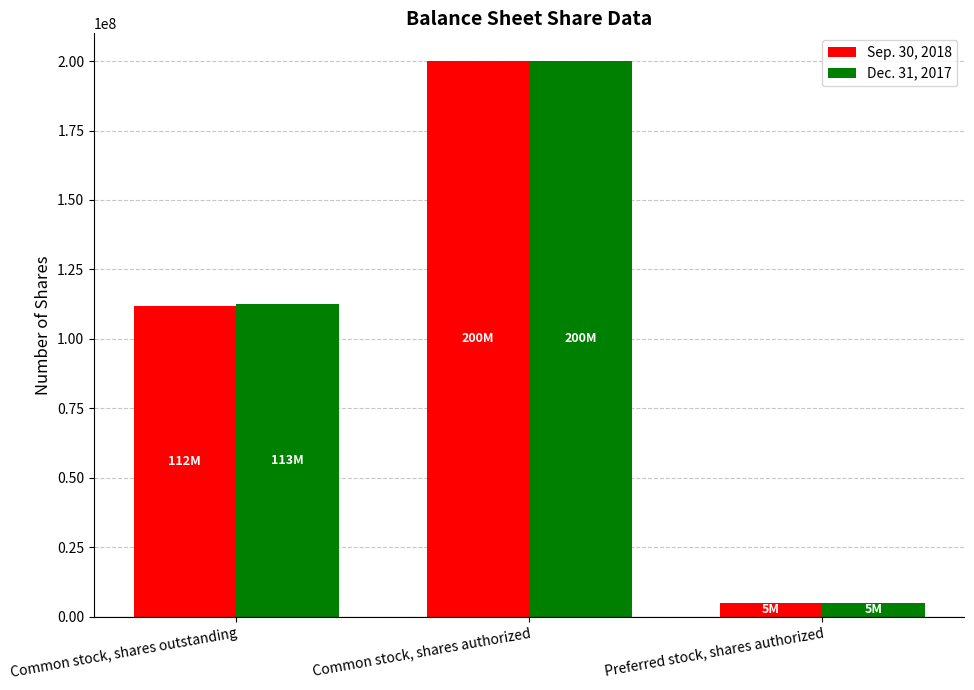

At which label does Dec. 31, 2017 reach its minimum?

Preferred stock, shares authorized